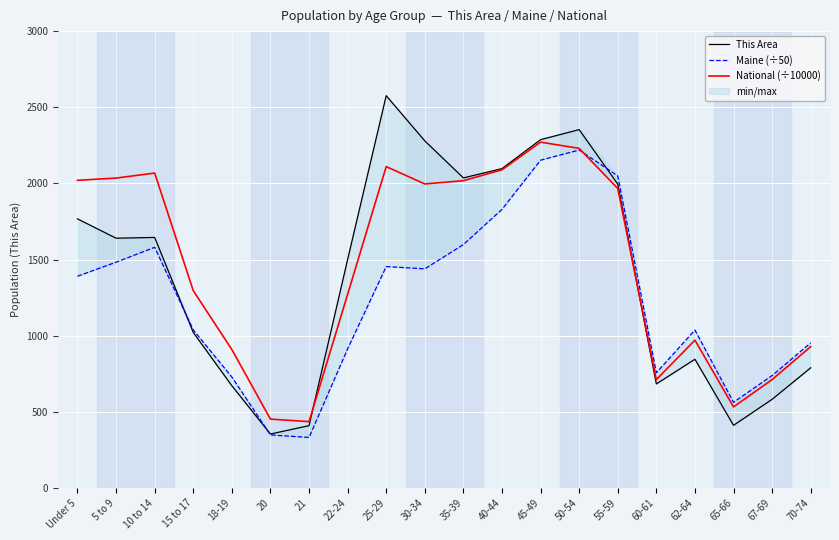

What position from the left is 62-64?

17